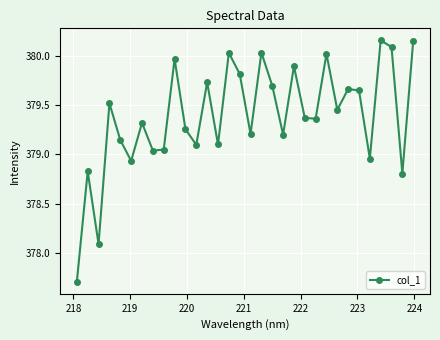

True or false: the data has more than 0 interior local peaks.

True